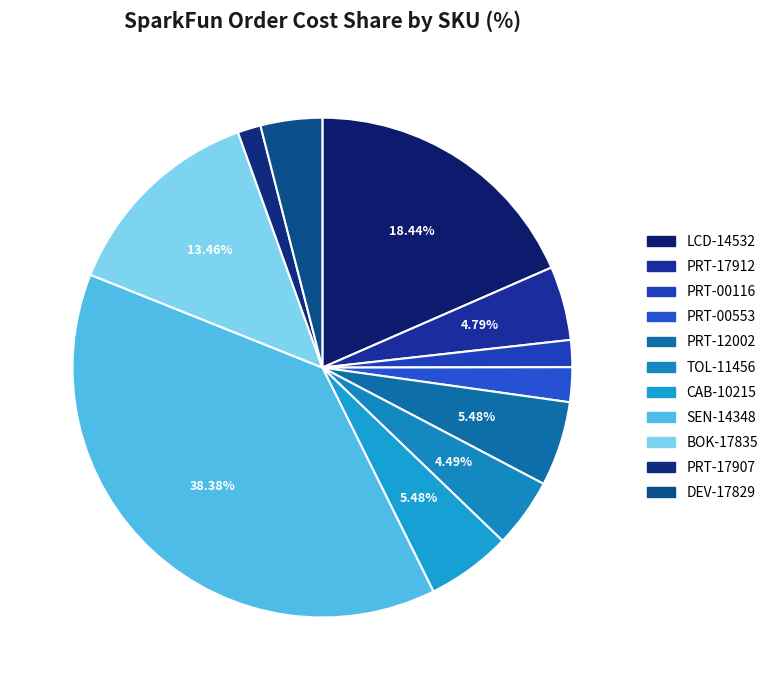

What percentage is NOT represented by SEN-14348?

61.6%